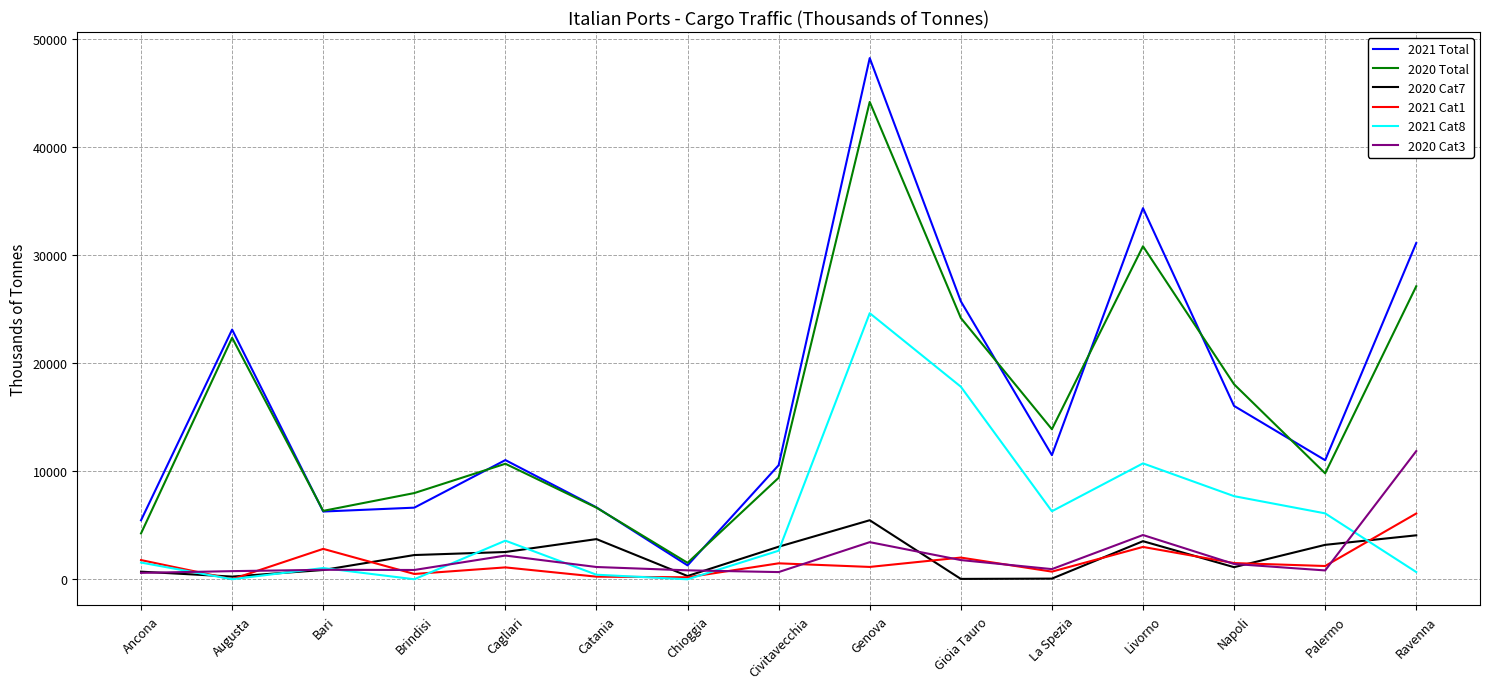

The value of 2021 Cat8 at Napoli is 3719. True or false?

False